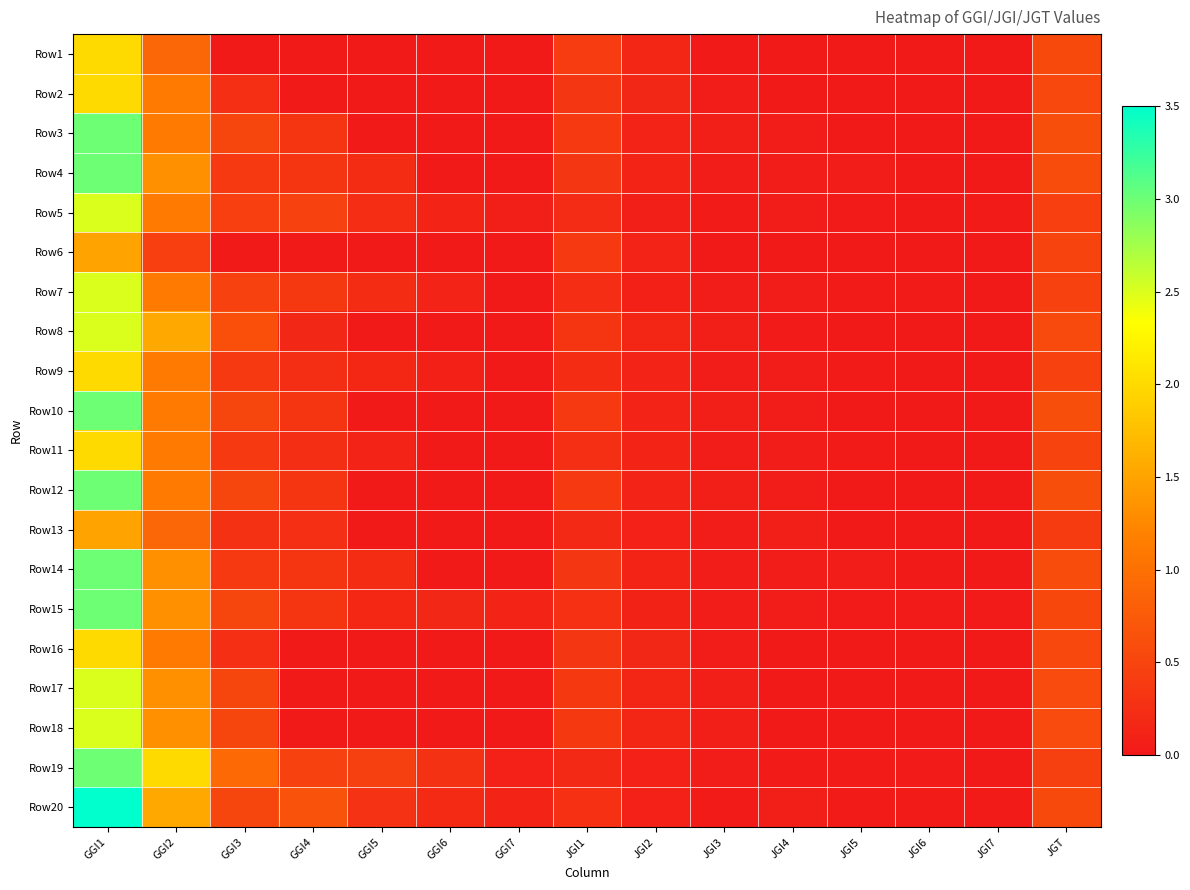

Which series changed the most between GGI6 and JGI2?

Row19